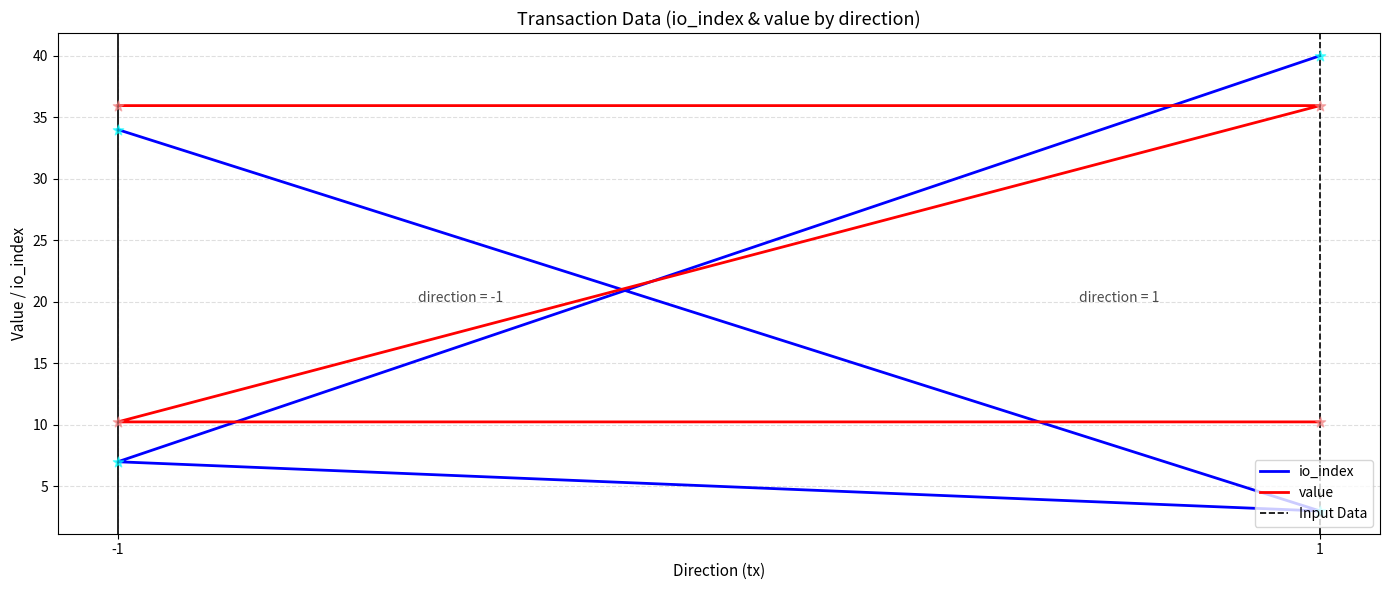

What are all the series names shown in the legend?

io_index, value